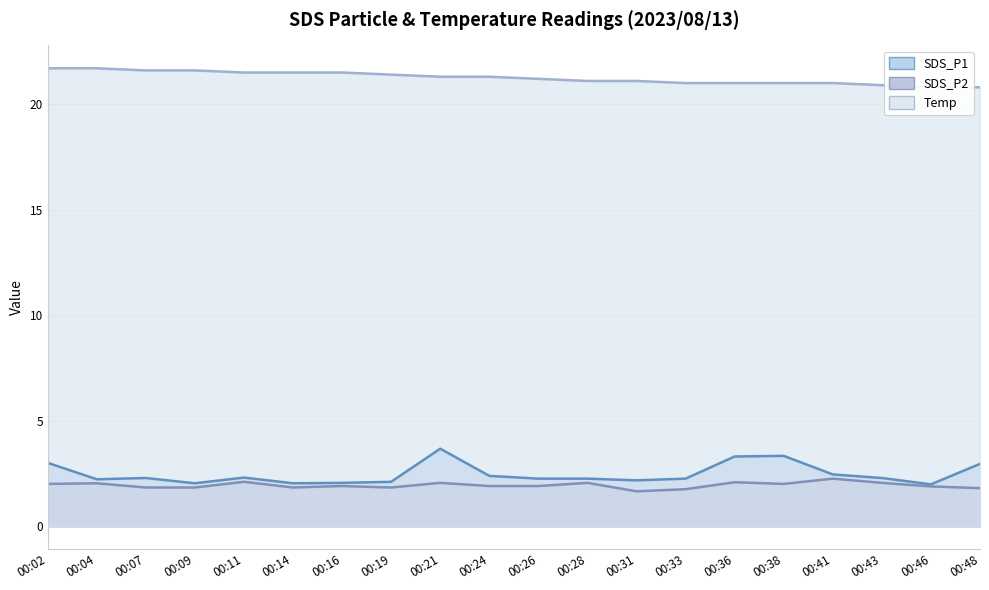

True or false: SDS_P1 has more than 1 interior local peaks.

True